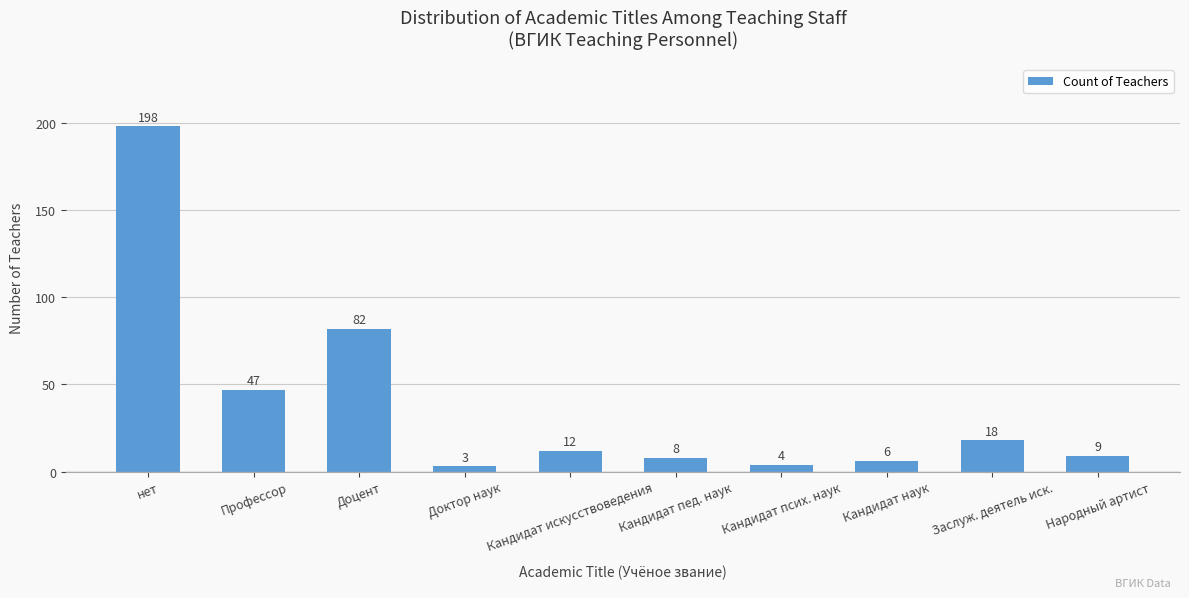

How many data points are less than 12?

5